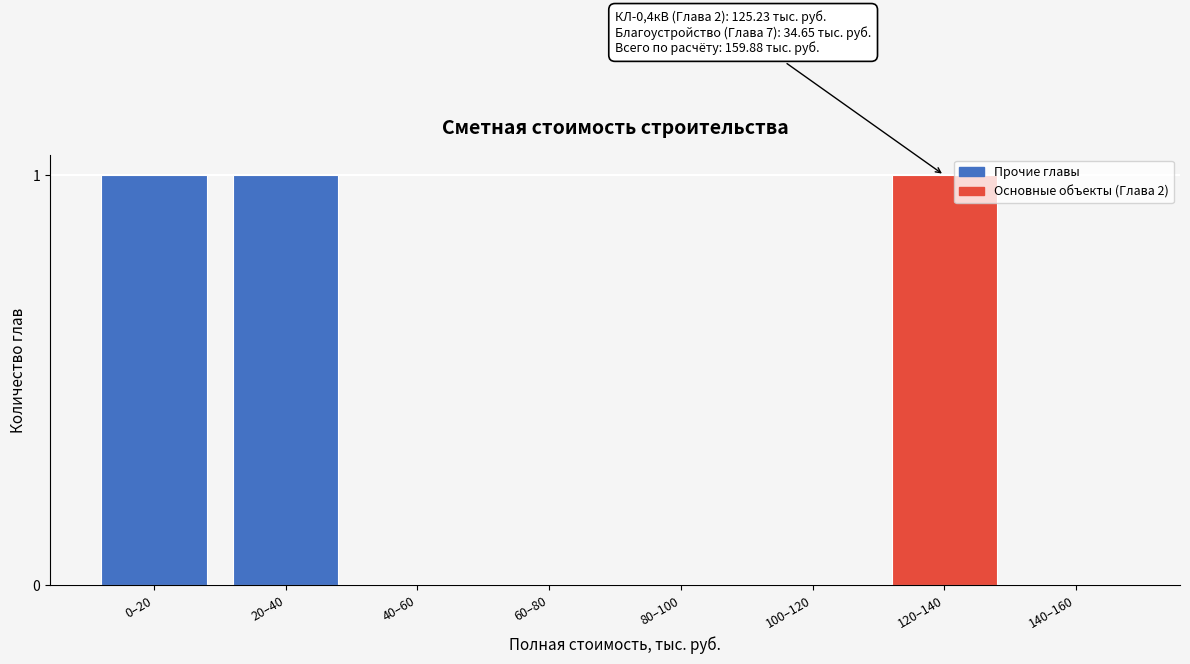

Reading left to right, extract all data points from this chart.

0–20=1	20–40=1	40–60=0	60–80=0	80–100=0	100–120=0	120–140=1	140–160=0